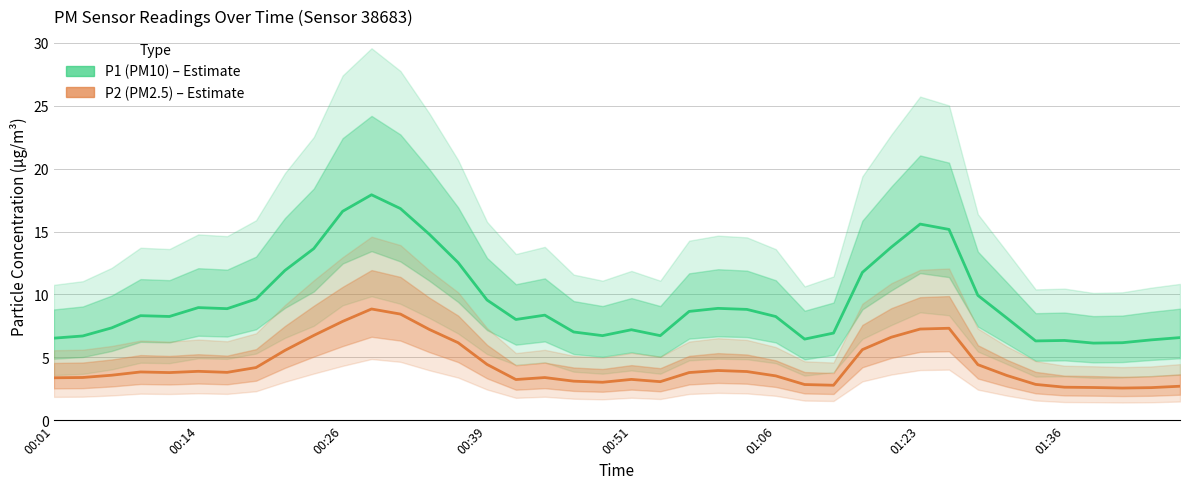

At which category is the sum across all series the highest?

11